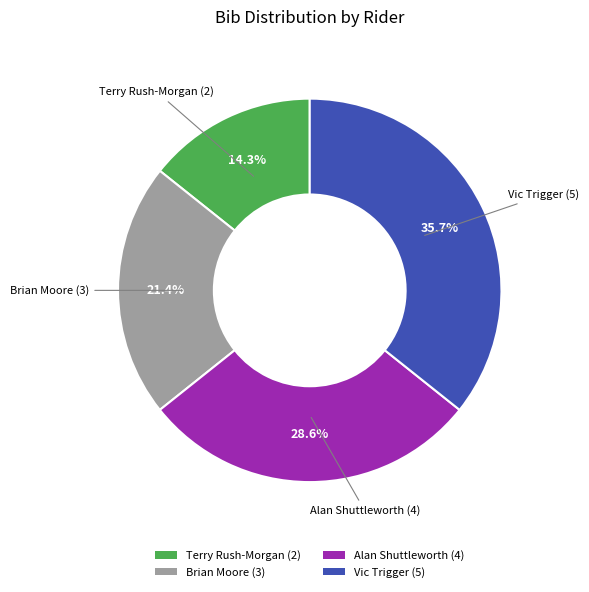

To the nearest percent, what portion does Brian Moore (3) represent?

21%